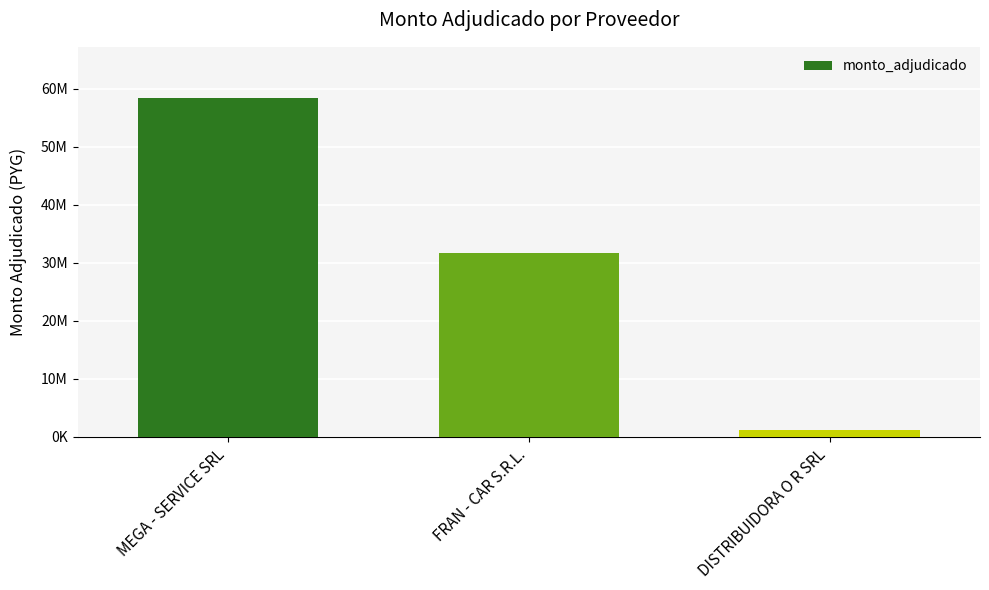

What is the smallest value displayed?

1108480